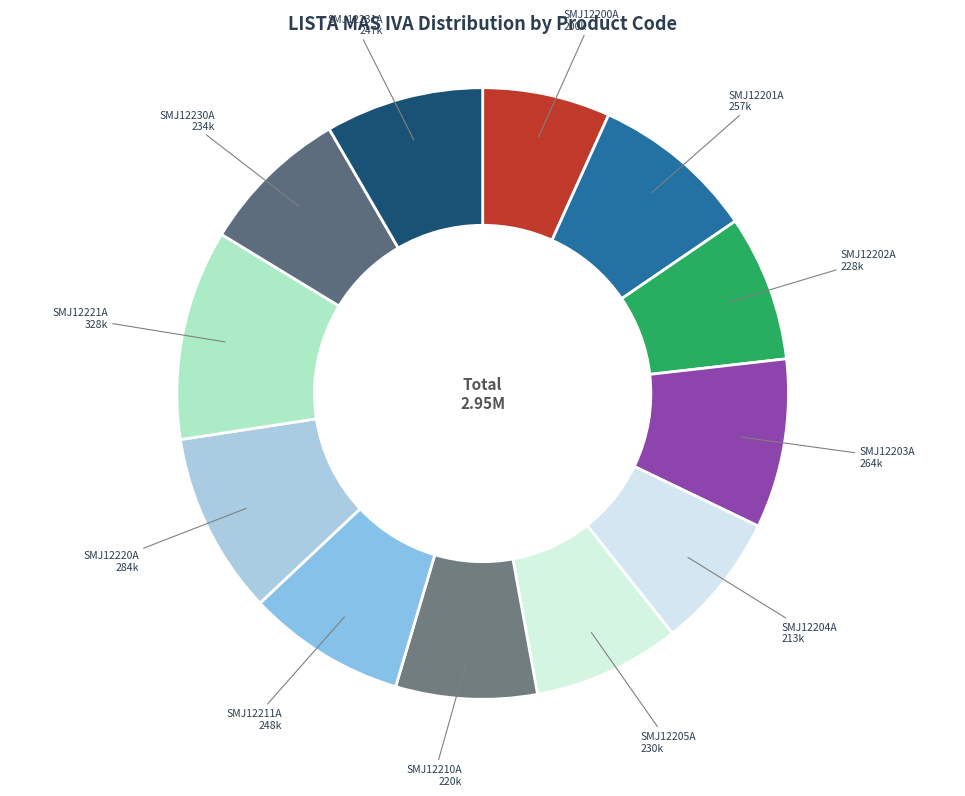

Count the number of slices in the pie.

12